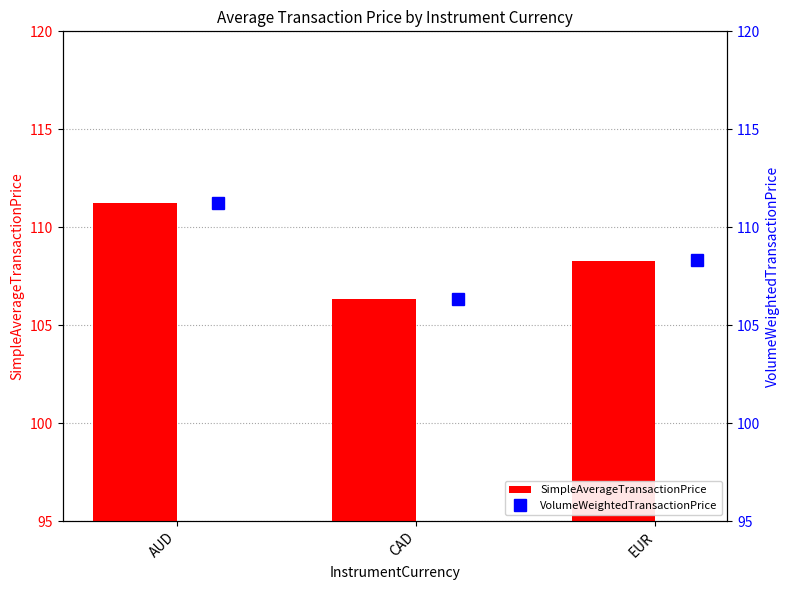

Reading right to left, transcribe all the data shown in this chart.

SimpleAverageTransactionPrice: 108.3	106.4	111.2
VolumeWeightedTransactionPrice: 108.3	106.4	111.2